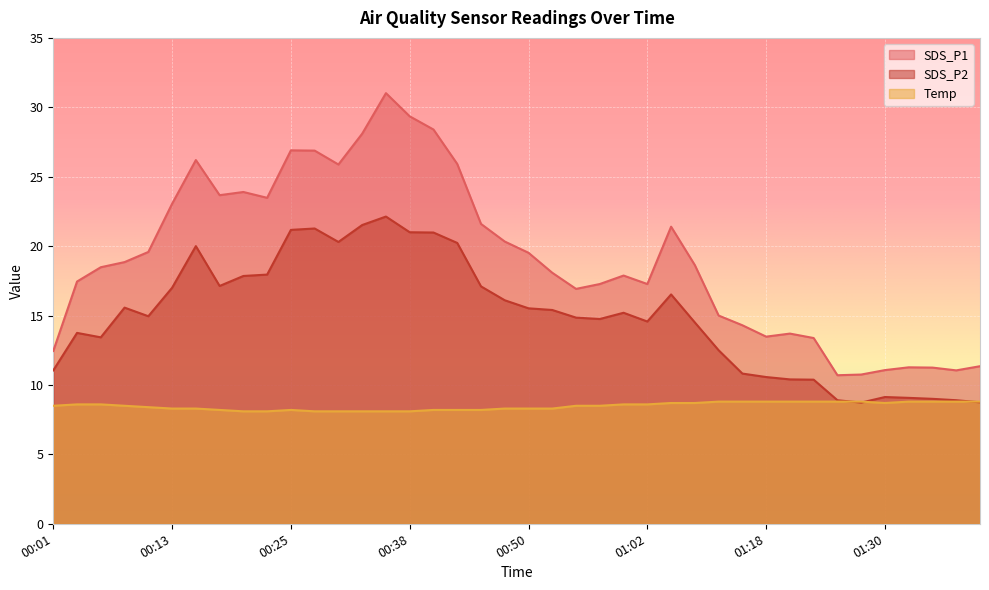

What is the label of the 37th point from the left?

01:33